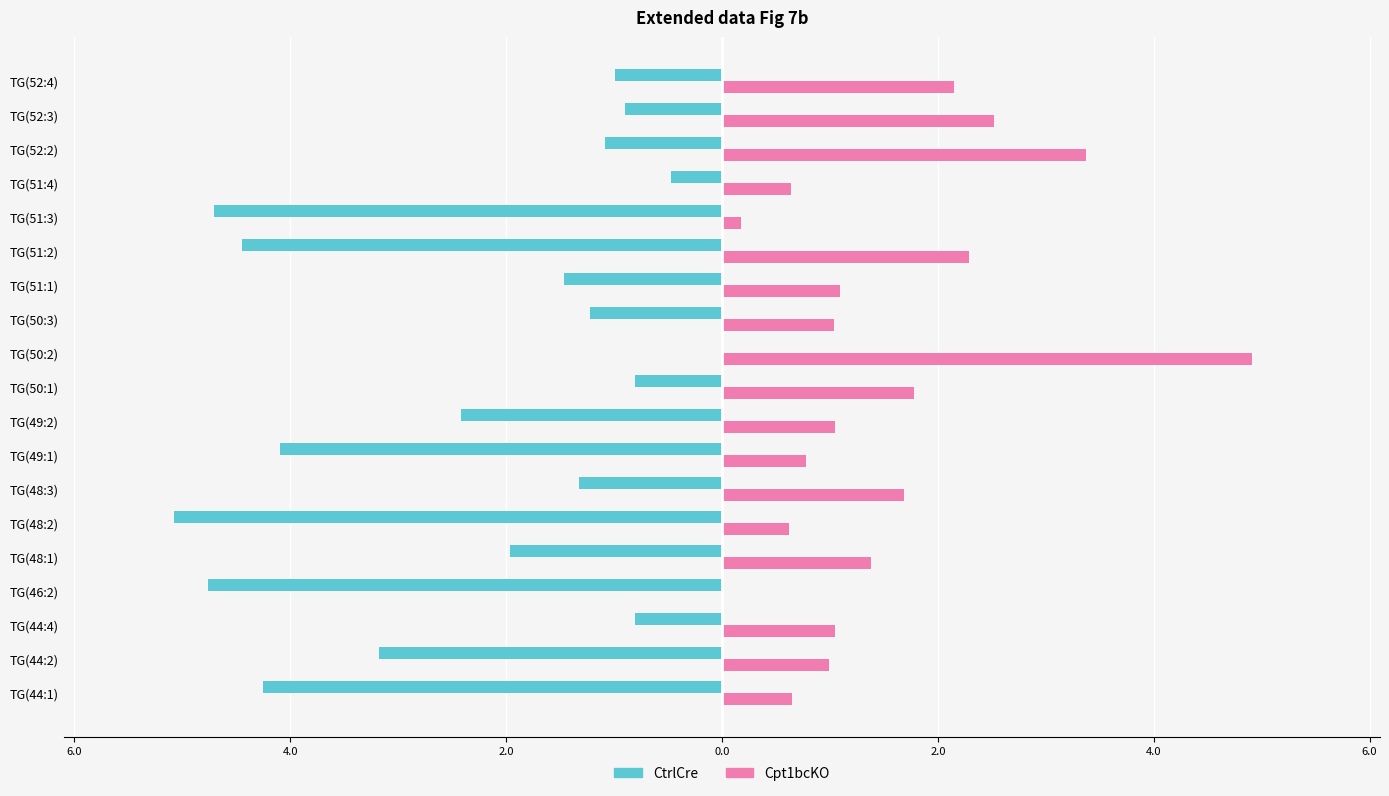

Reading right to left, transcribe all the data shown in this chart.

CtrlCre: -1.0	-0.9	-1.1	-0.5	-4.7	-4.4	-1.5	-1.2	0.0	-0.8	-2.4	-4.1	-1.3	-5.1	-2.0	-4.8	-0.8	-3.2	-4.2
Cpt1bcKO: 2.2	2.5	3.4	0.6	0.2	2.3	1.1	1.0	4.9	1.8	1.0	0.8	1.7	0.6	1.4	0.0	1.0	1.0	0.6